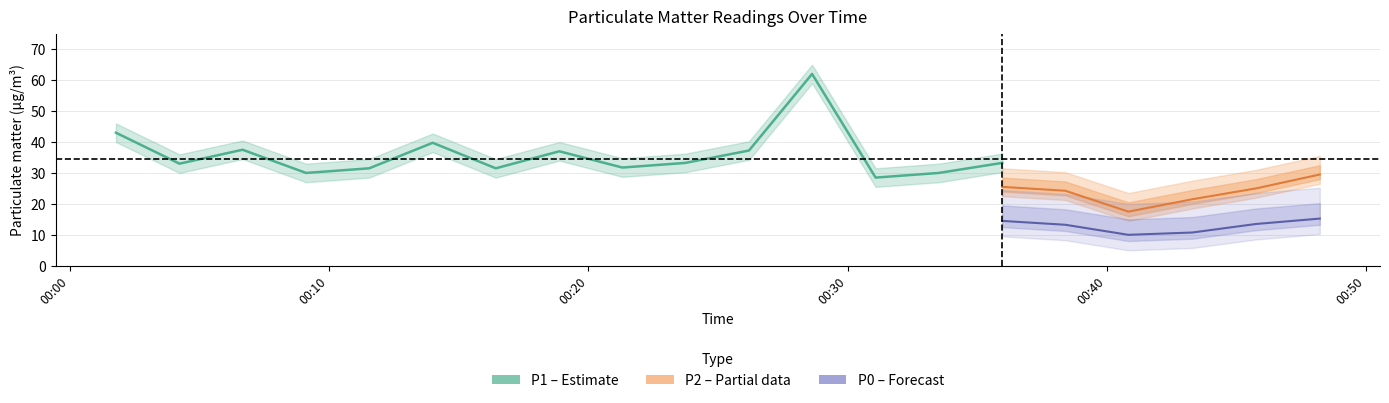

List the series in order of their peak value, lowest first.

P0, P2, P1